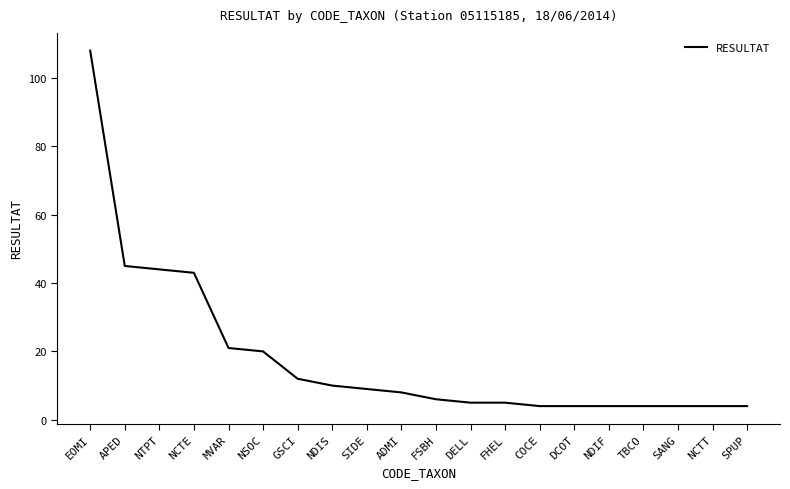

What is the smallest value displayed?

4